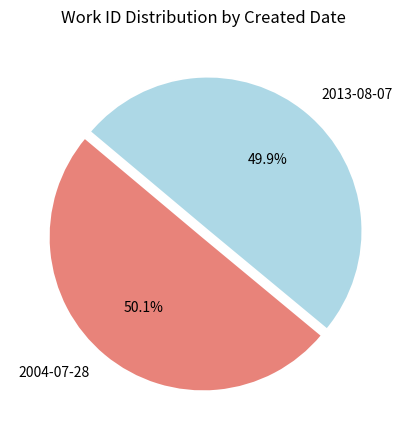

True or false: 2004-07-28 accounts for 50% of the total.

True